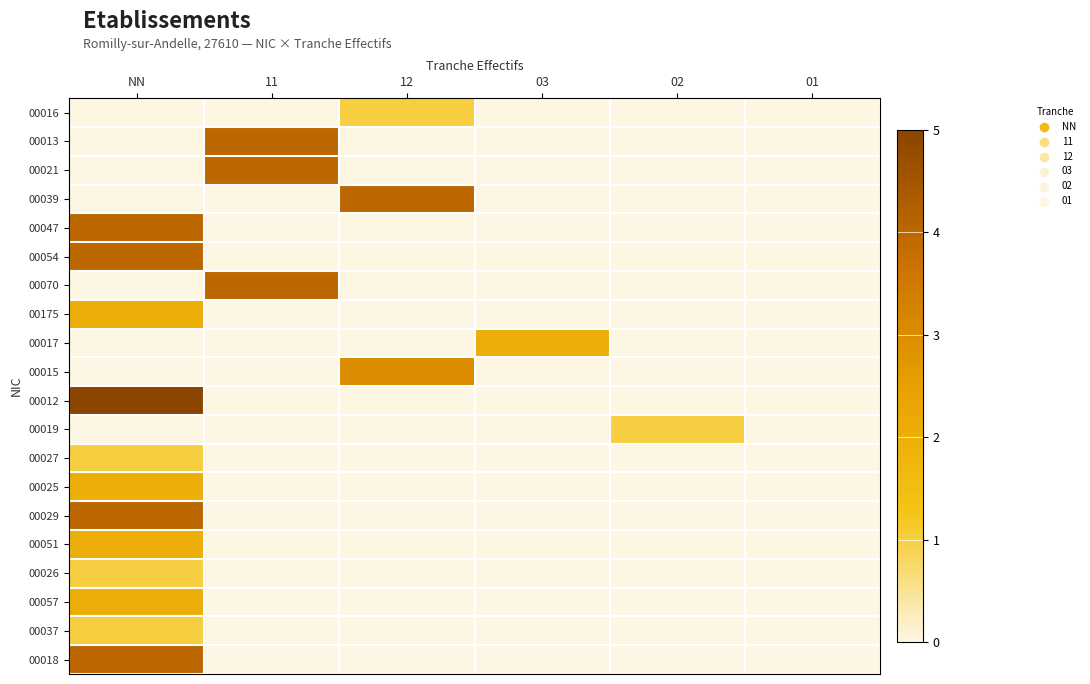

Reading left to right, what are all the values shown in this chart?

00016: NN=0	11=0	12=1	03=0	02=0	01=0
00013: NN=0	11=4	12=0	03=0	02=0	01=0
00021: NN=0	11=4	12=0	03=0	02=0	01=0
00039: NN=0	11=0	12=4	03=0	02=0	01=0
00047: NN=4	11=0	12=0	03=0	02=0	01=0
00054: NN=4	11=0	12=0	03=0	02=0	01=0
00070: NN=0	11=4	12=0	03=0	02=0	01=0
00175: NN=2	11=0	12=0	03=0	02=0	01=0
00017: NN=0	11=0	12=0	03=2	02=0	01=0
00015: NN=0	11=0	12=3	03=0	02=0	01=0
00012: NN=5	11=0	12=0	03=0	02=0	01=0
00019: NN=0	11=0	12=0	03=0	02=1	01=0
00027: NN=1	11=0	12=0	03=0	02=0	01=0
00025: NN=2	11=0	12=0	03=0	02=0	01=0
00029: NN=4	11=0	12=0	03=0	02=0	01=0
00051: NN=2	11=0	12=0	03=0	02=0	01=0
00026: NN=1	11=0	12=0	03=0	02=0	01=0
00057: NN=2	11=0	12=0	03=0	02=0	01=0
00037: NN=1	11=0	12=0	03=0	02=0	01=0
00018: NN=4	11=0	12=0	03=0	02=0	01=0